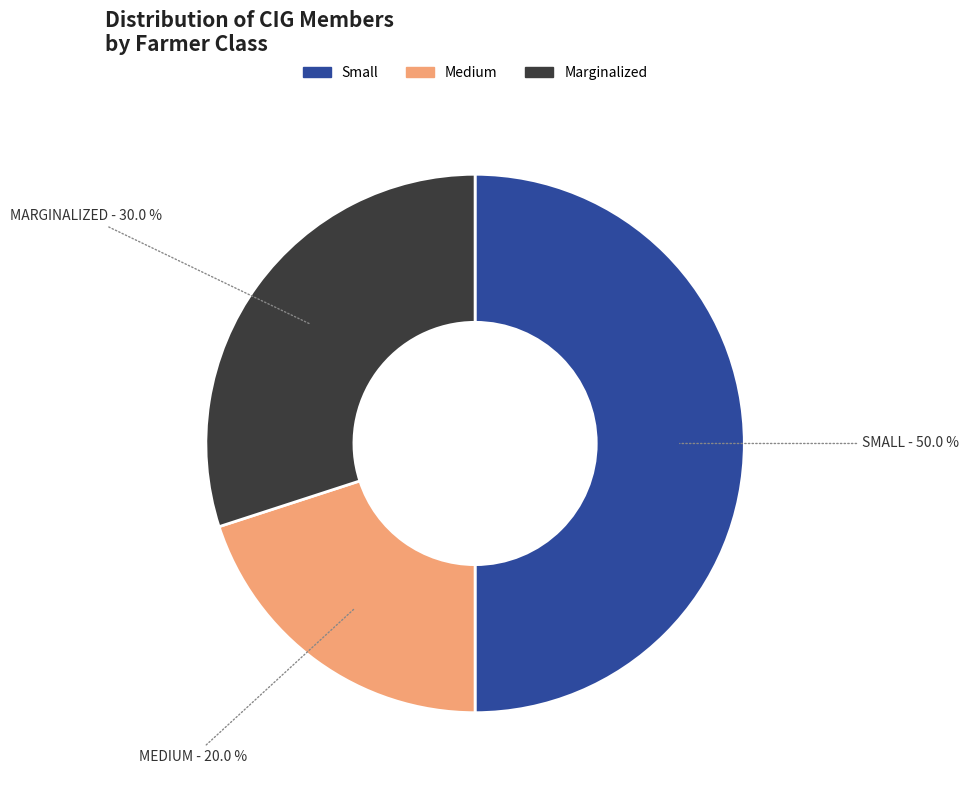

How many segments does this pie chart have?

3